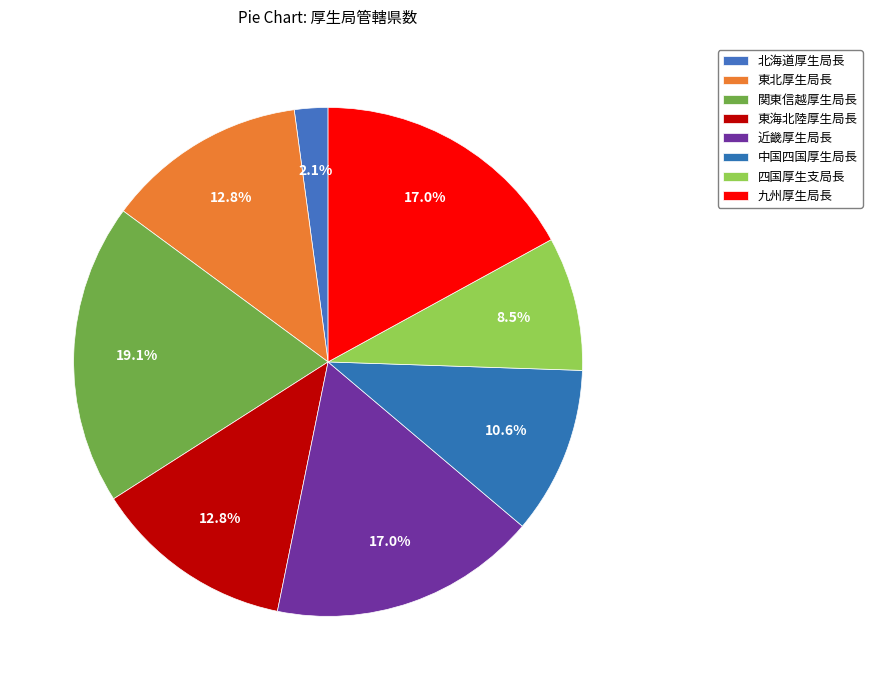

To the nearest percent, what is the difference between the 北海道厚生局長 and 九州厚生局長 slice percentages?

15%